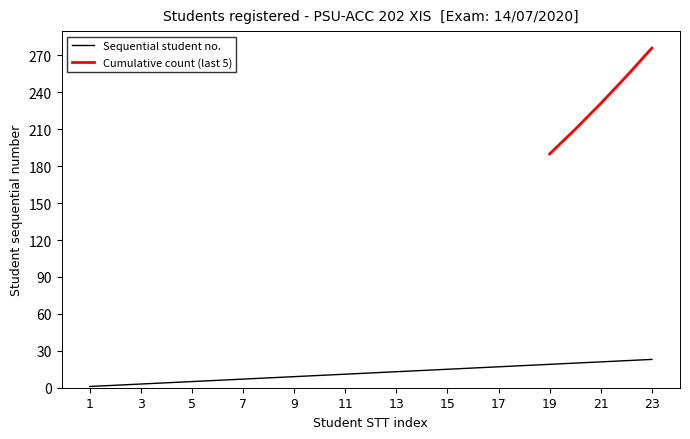

At which label is the value closest to 12?

12